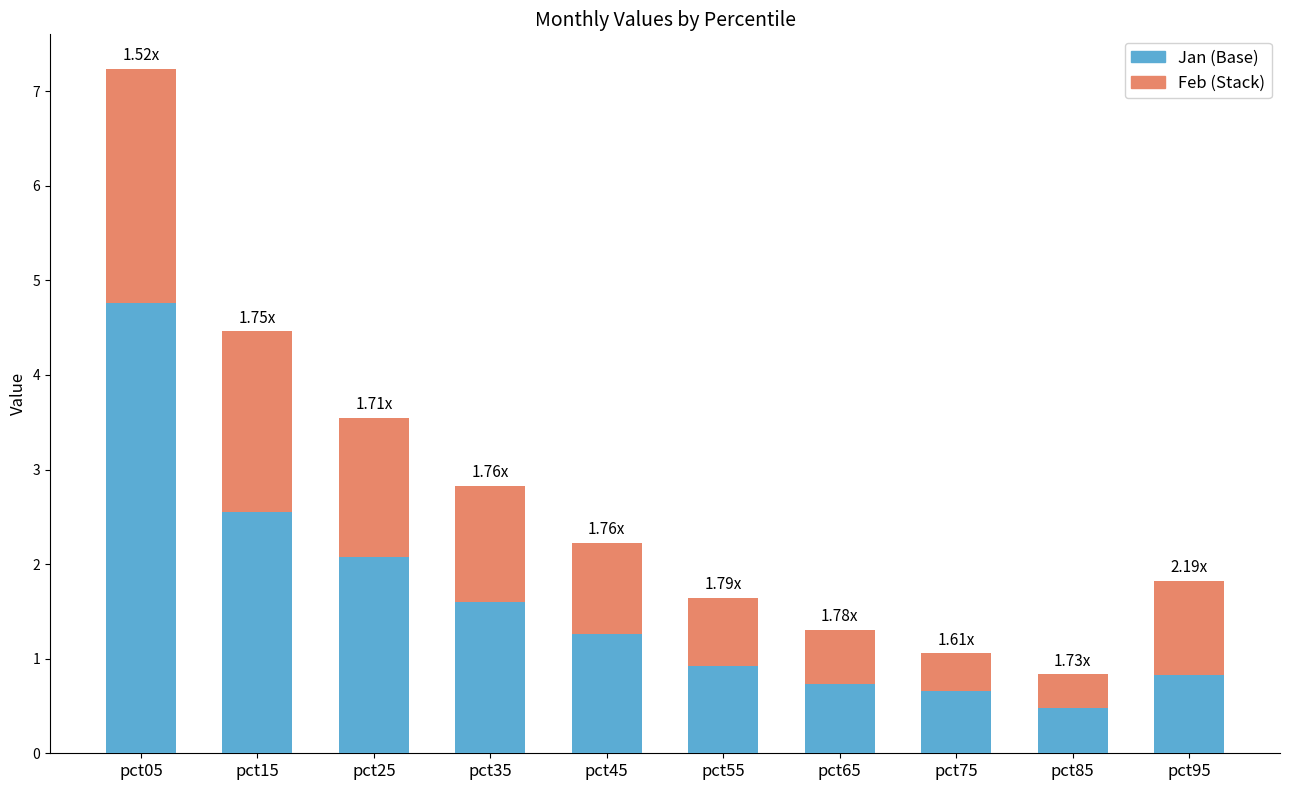

At which category is the sum across all series the highest?

pct05